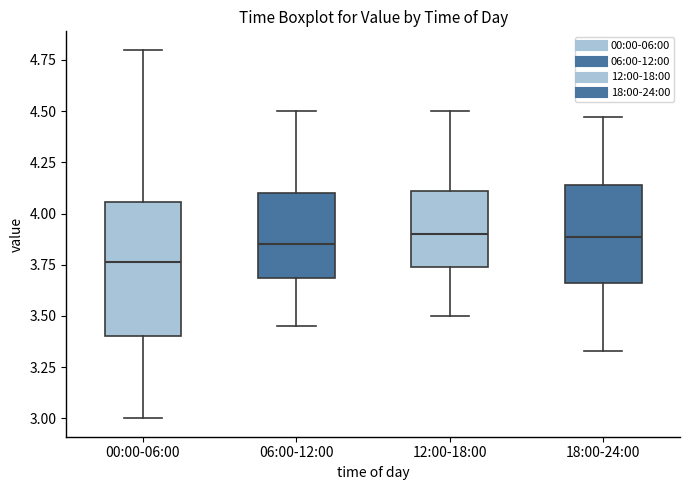

Reading left to right, transcribe this box plot: for each box, give where its median line is, the range the box spans, and where its two whiskers end, as read against the y-axis. The values are not printed on the chart, so give them approximately, as read against the axis.

00:00-06:00: median 3.75, box 3.40 to 4.05, whiskers 3.00 to 4.80
06:00-12:00: median 3.85, box 3.70 to 4.10, whiskers 3.45 to 4.50
12:00-18:00: median 3.90, box 3.75 to 4.10, whiskers 3.50 to 4.50
18:00-24:00: median 3.90, box 3.65 to 4.15, whiskers 3.35 to 4.45